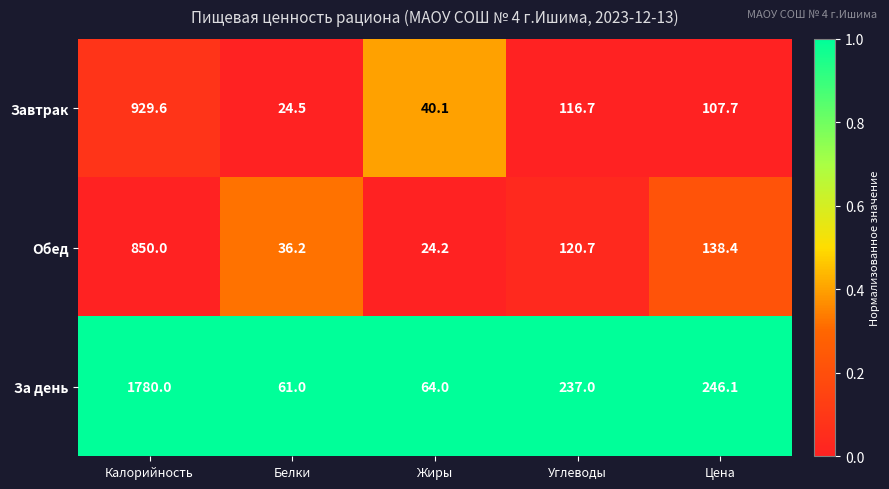

What value does the Завтрак series have at Белки?

24.5